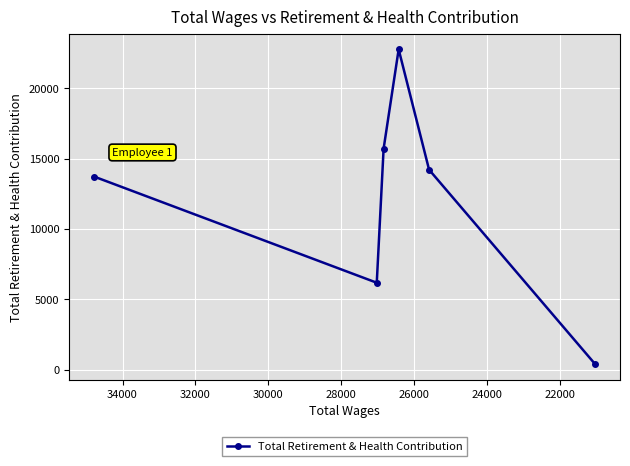

What is the difference between the second highest and minimum values?

15303